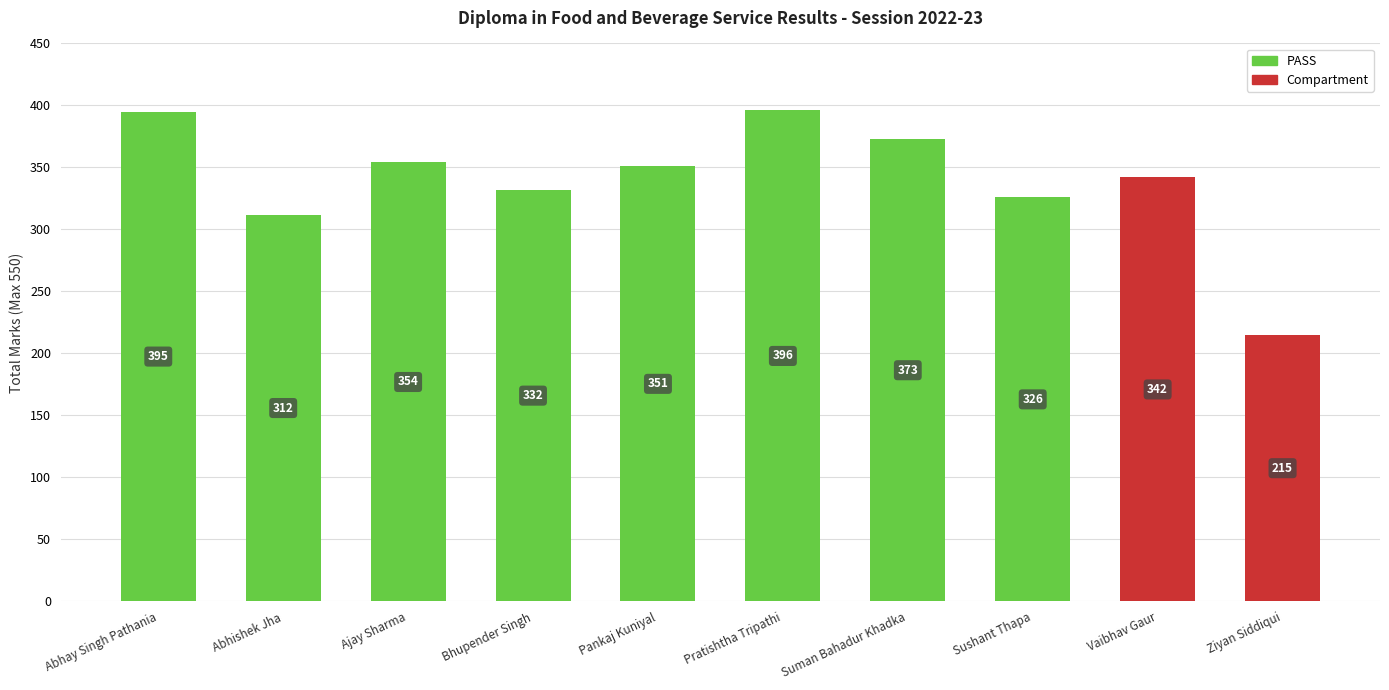

The value at Pankaj Kuniyal is 351. True or false?

True